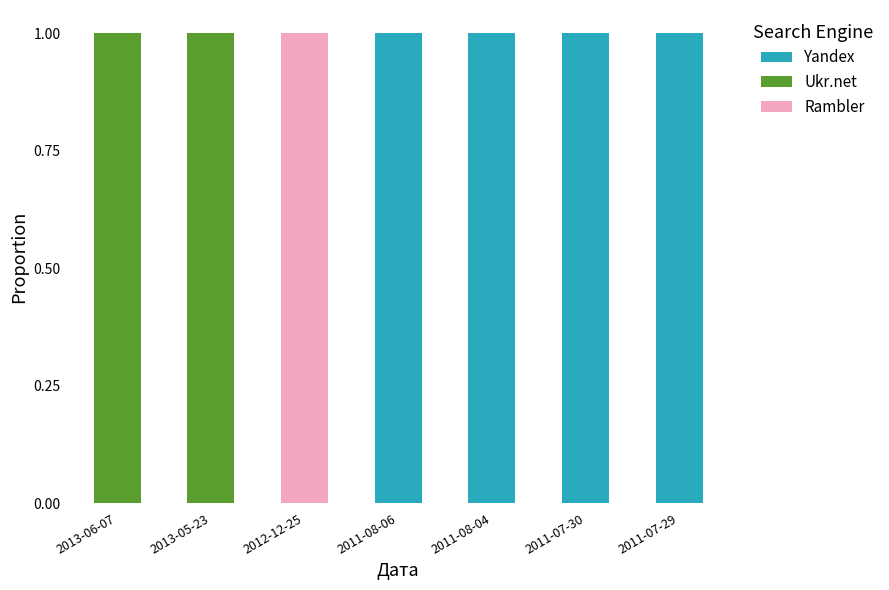

Count the number of categories in the chart.

7